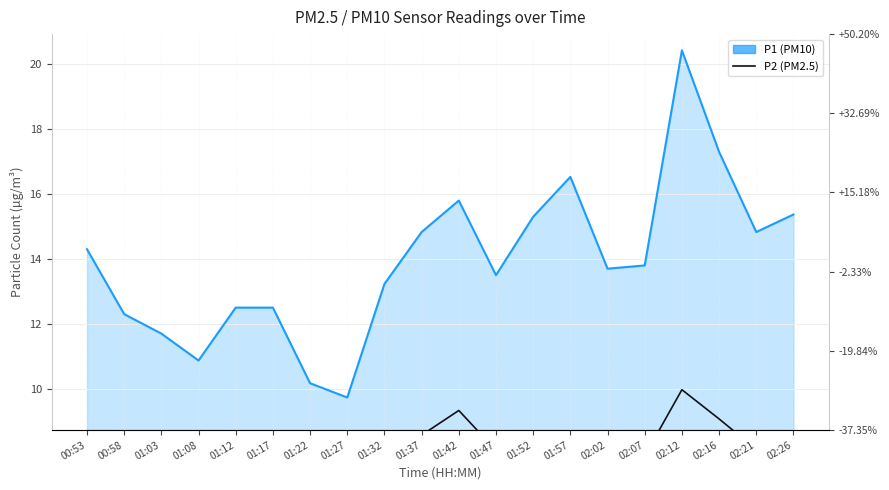

What is the sum of all P1 (PM10) values?

278.7